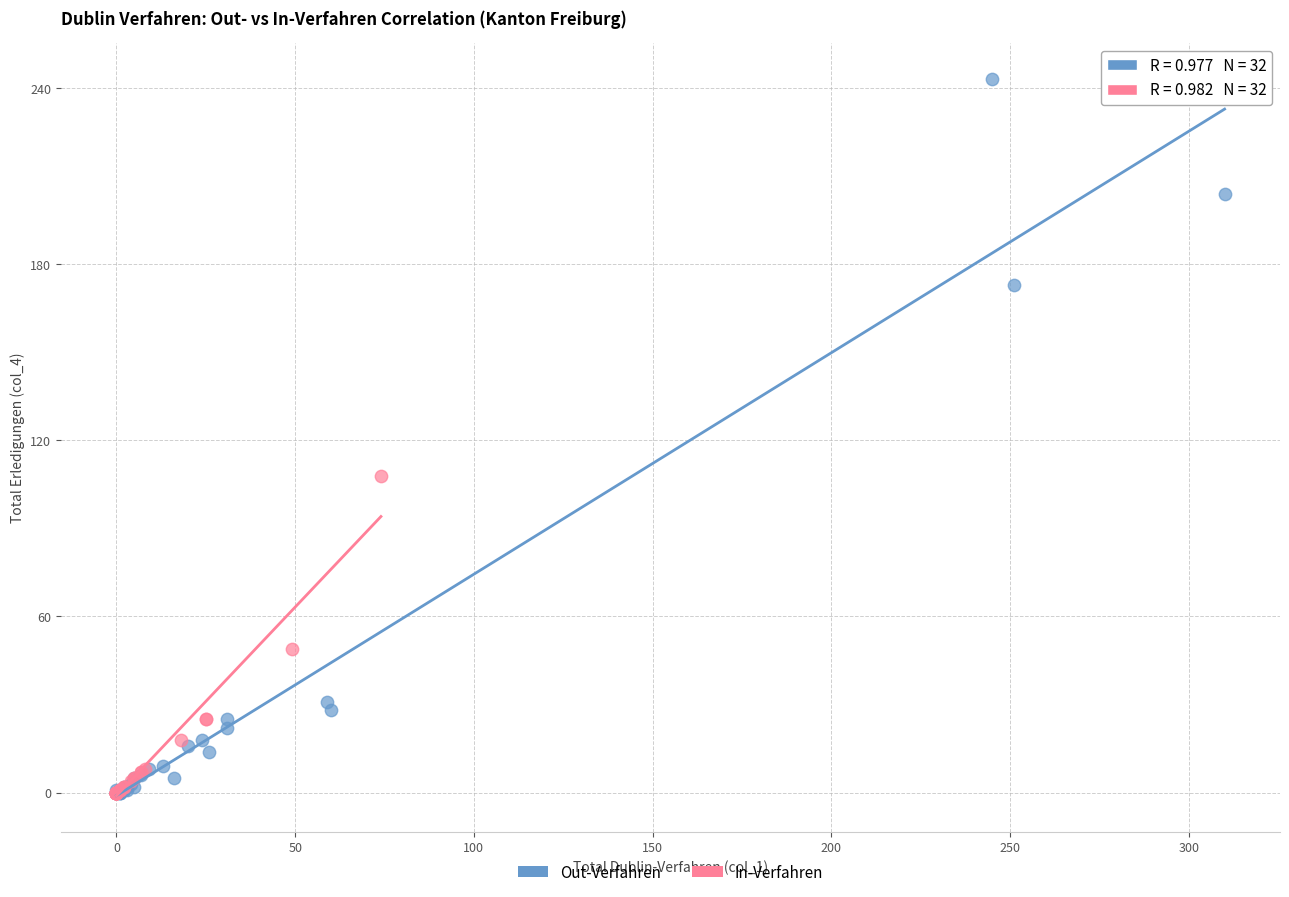

Which series has the widest spread of Y values?

Out-Verfahren